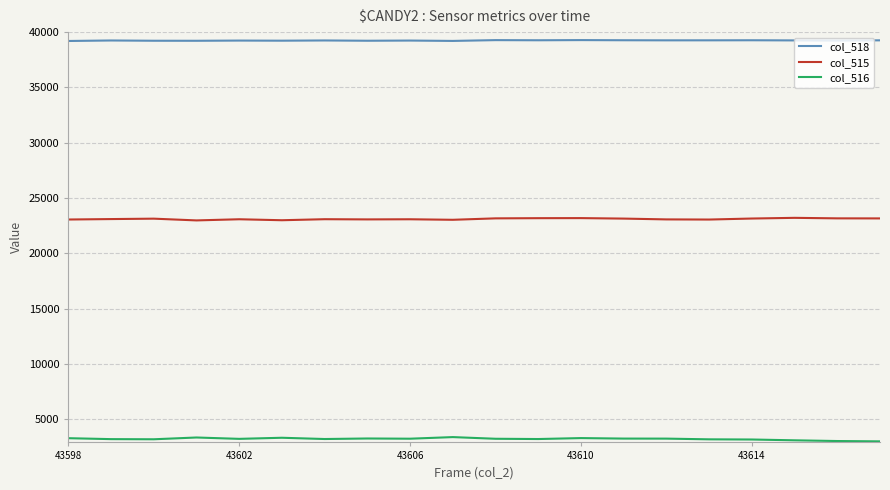

Which series has the largest total across all categories?

col_518